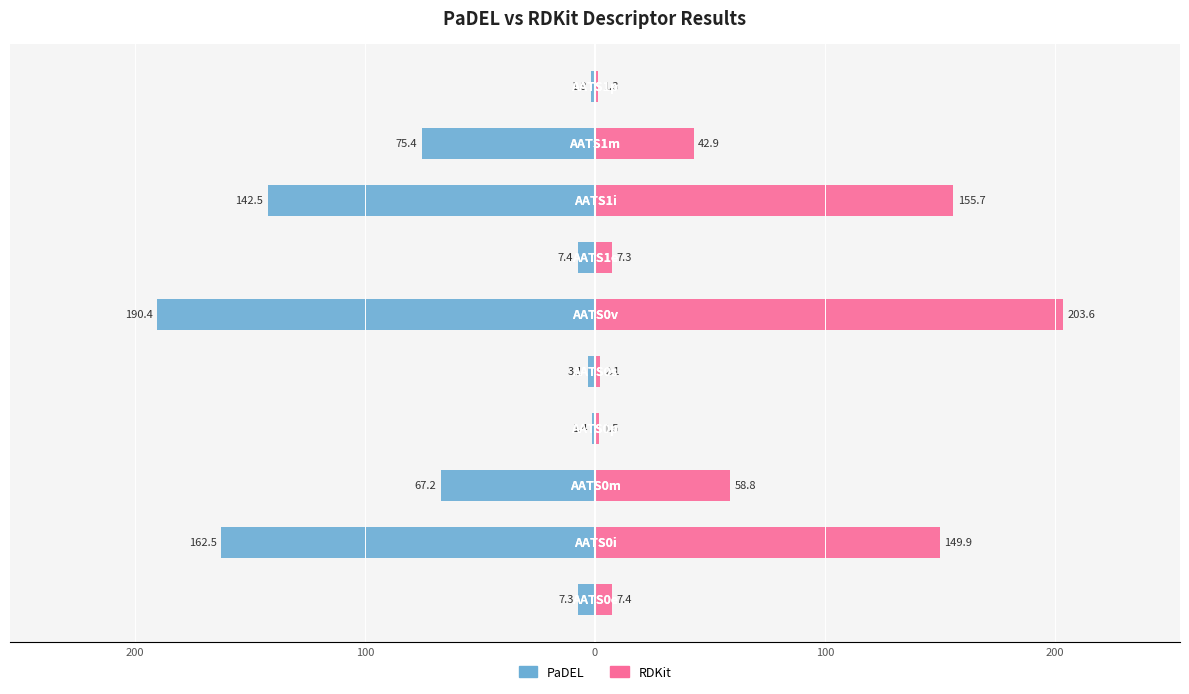

Which series changed the most between 200 and 300?

RDKit